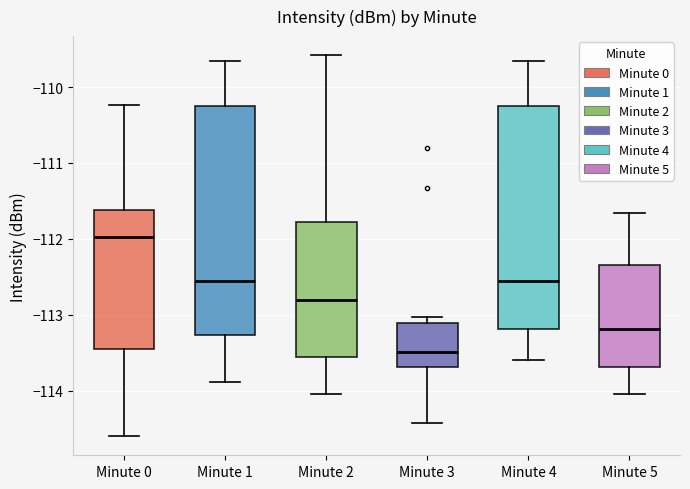

Where does the median line of the box for Minute 3 sit on the y-axis? The values are not printed on the chart, so give them approximately, as read against the axis.

-113.5